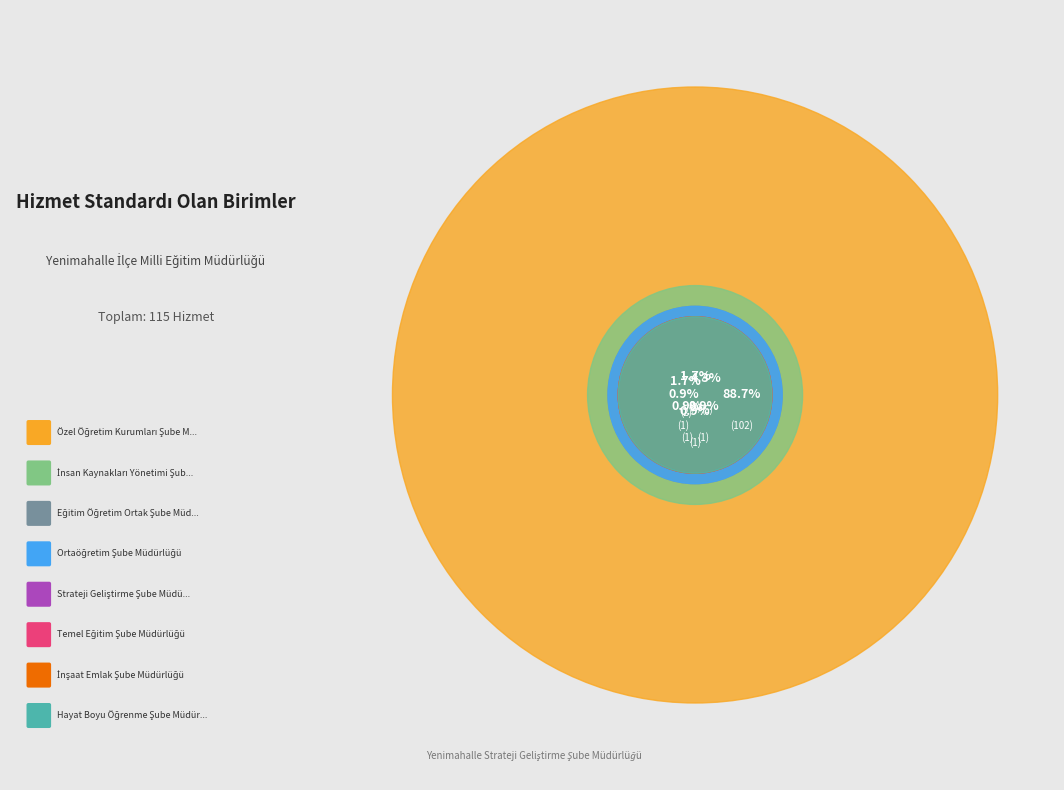

How much of the chart is everything except Hayat Boyu Öğrenme
Şube Müdürlüğü?

99.1%